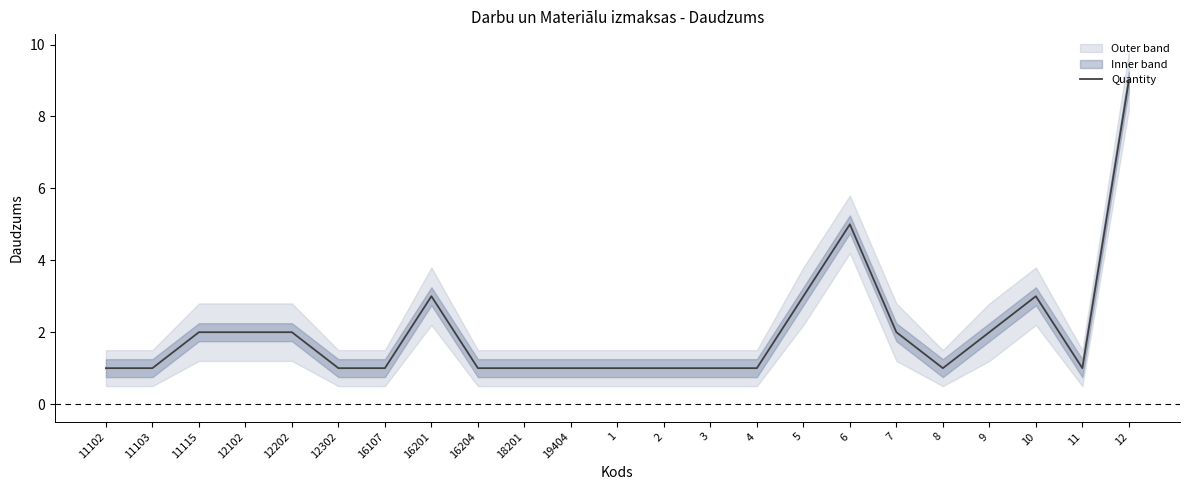

Rank the categories by value from lowest to highest.

11102, 11103, 12302, 16107, 16204, 18201, 19404, 1, 2, 3, 4, 8, 11, 11115, 12102, 12202, 7, 9, 16201, 5, 10, 6, 12